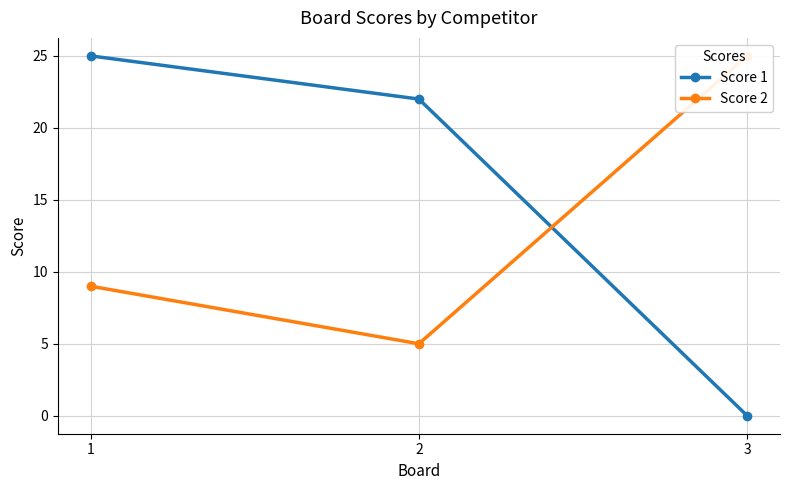

What is the difference between the second highest and minimum values in the Score 1 series?

22